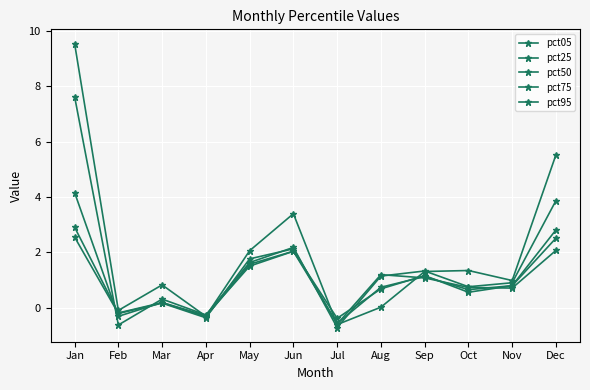

How many lines are shown in the chart?

5